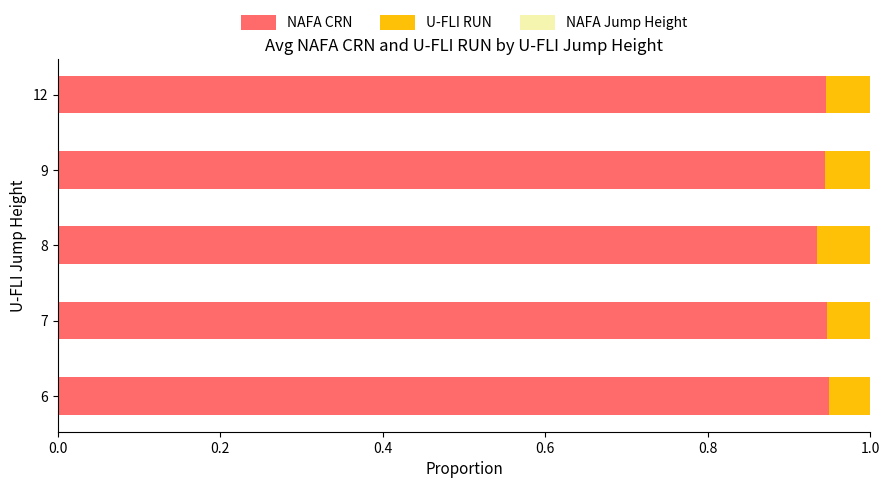

The value of NAFA CRN at 6 is 0.6. True or false?

False